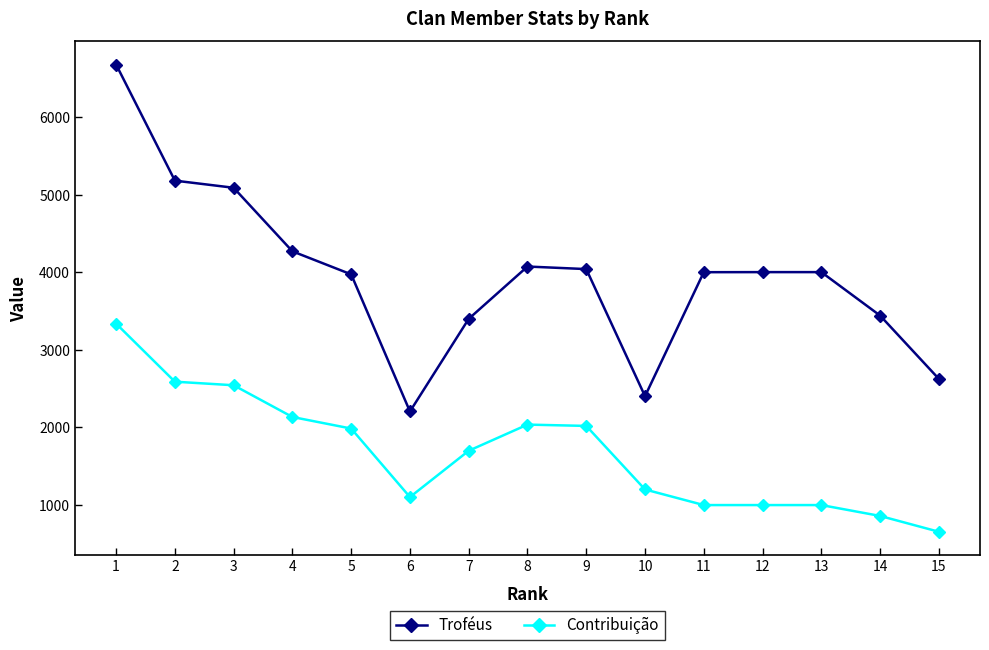

How many data points does each series have?

15